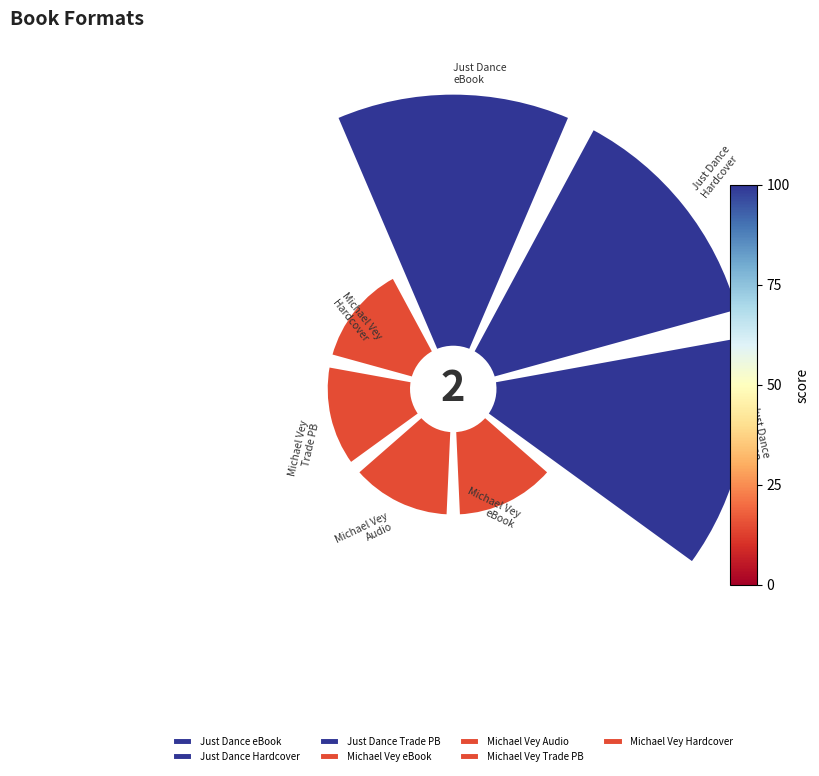

Which has a higher value, Trade Paperback or Hardcover?

Hardcover